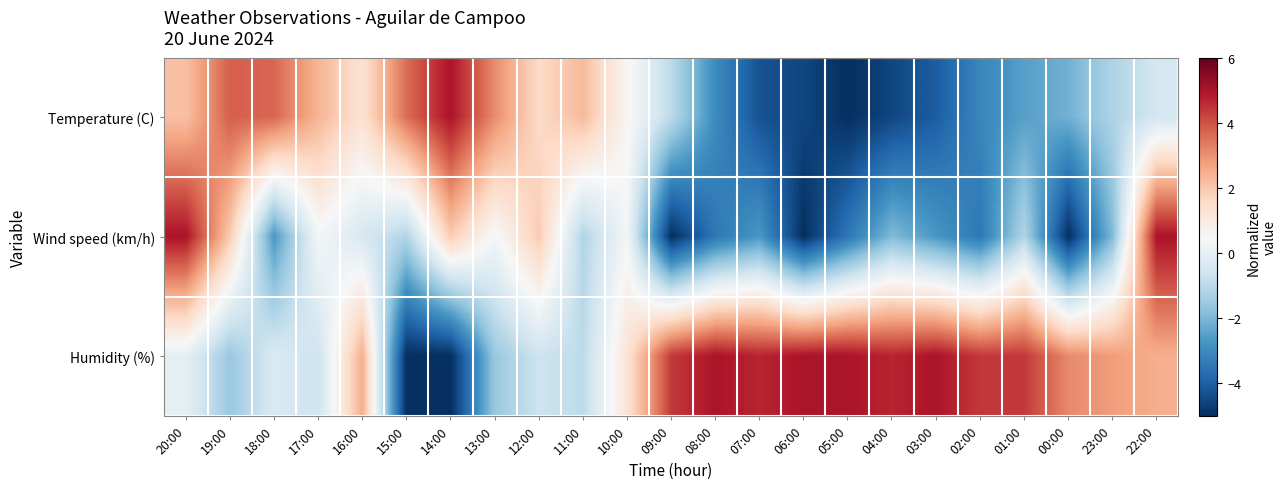

Reading right to left, extract all data points from this chart.

Temperature (C): 22:00=-0.5	23:00=-1.2	00:00=-2.1	01:00=-2.5	02:00=-3.1	03:00=-4.0	04:00=-4.5	05:00=-5.0	06:00=-4.5	07:00=-4.3	08:00=-3.0	09:00=-1.0	10:00=0.6	11:00=2.3	12:00=1.5	13:00=3.1	14:00=5.0	15:00=3.6	16:00=1.3	17:00=2.4	18:00=3.7	19:00=3.8	20:00=2.1
Wind speed (km/h): 22:00=5.0	23:00=-1.9	00:00=-5.0	01:00=-1.2	02:00=-3.5	03:00=-2.7	04:00=-1.9	05:00=-3.5	06:00=-5.0	07:00=-2.7	08:00=-3.5	09:00=-5.0	10:00=0.4	11:00=-1.2	12:00=1.9	13:00=0.4	14:00=1.9	15:00=-1.2	16:00=-0.4	17:00=0.4	18:00=-2.7	19:00=1.9	20:00=5.0
Humidity (%): 22:00=2.5	23:00=2.8	00:00=3.1	01:00=4.4	02:00=4.4	03:00=5.0	04:00=4.7	05:00=5.0	06:00=5.0	07:00=4.7	08:00=5.0	09:00=4.4	10:00=1.2	11:00=-0.9	12:00=-0.6	13:00=-1.6	14:00=-5.0	15:00=-5.0	16:00=2.5	17:00=-0.6	18:00=-0.3	19:00=-1.6	20:00=0.0